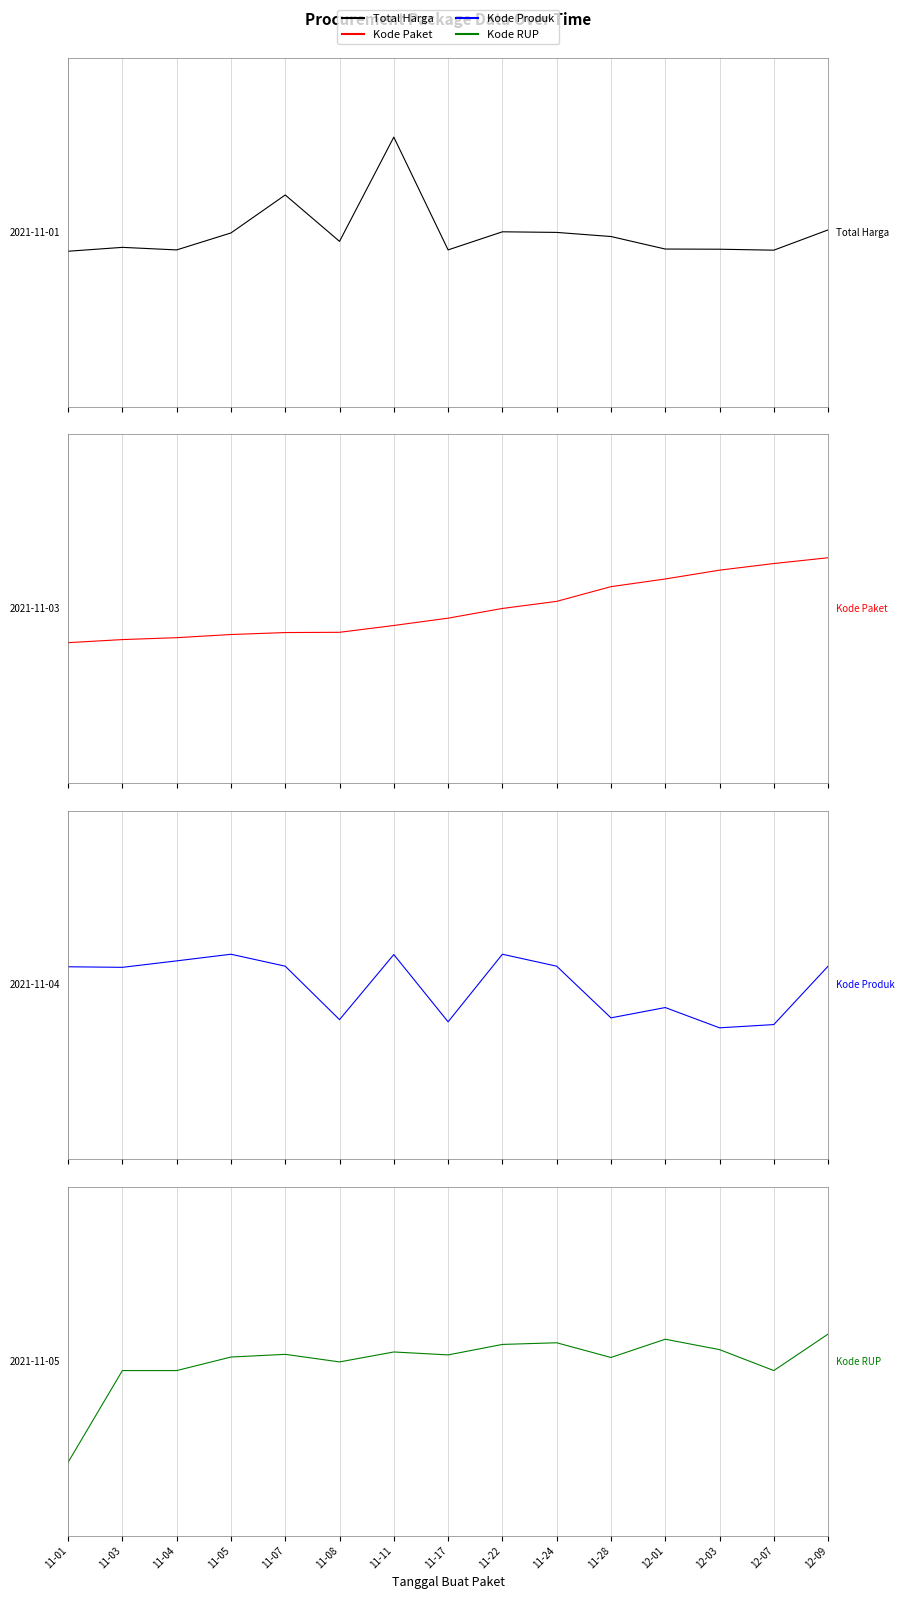

At how many categories does at least one series exceed 1?

8